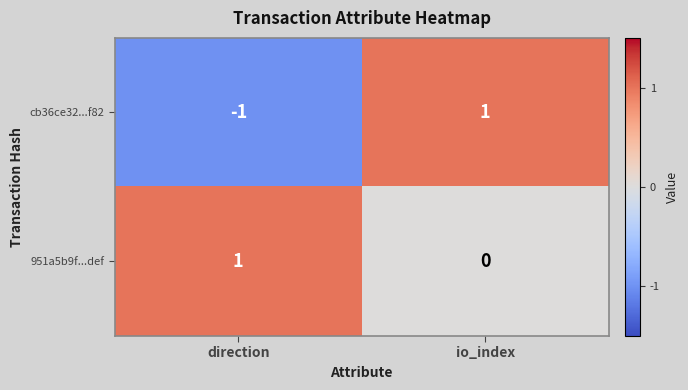

Is the value of 951a5b9f...def at io_index greater than the value of cb36ce32...f82 at io_index?

No